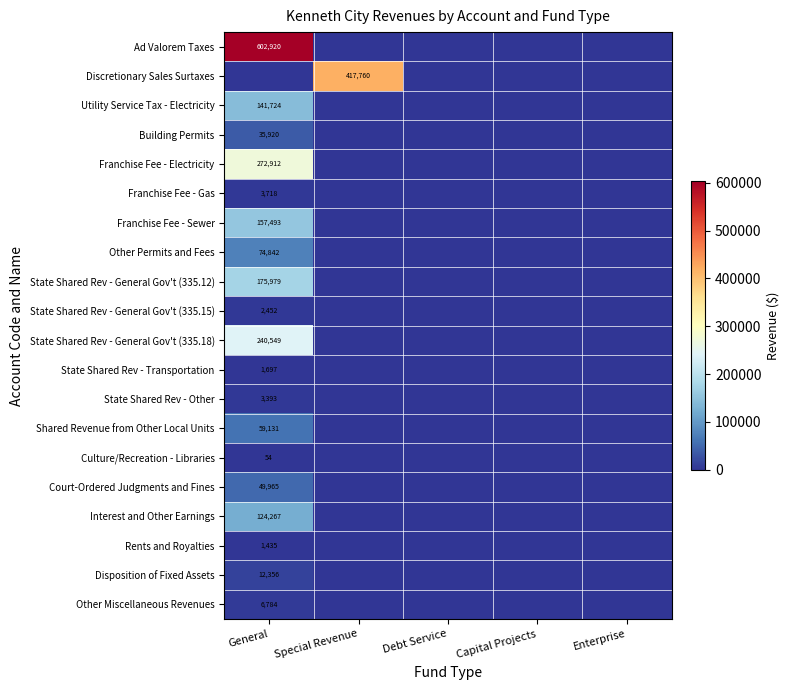

True or false: Interest and Other Earnings has a value of 196508 at General.

False